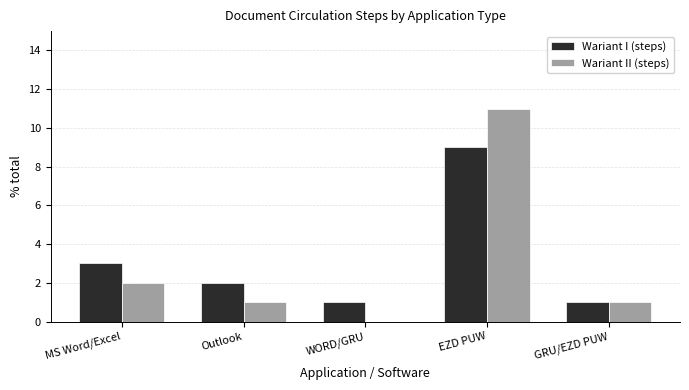

What are all the series names shown in the legend?

Wariant I (steps), Wariant II (steps)